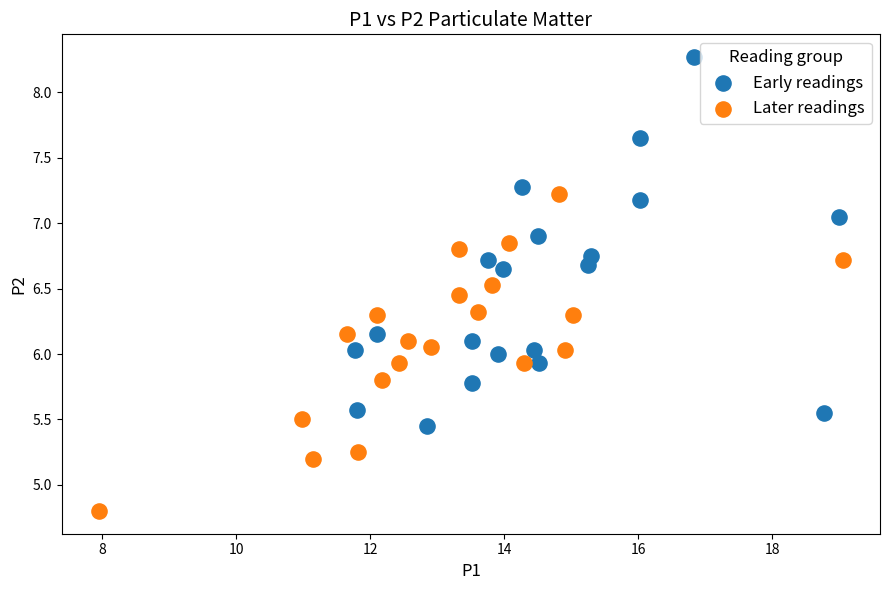

Which series contains the highest Y value?

Early readings